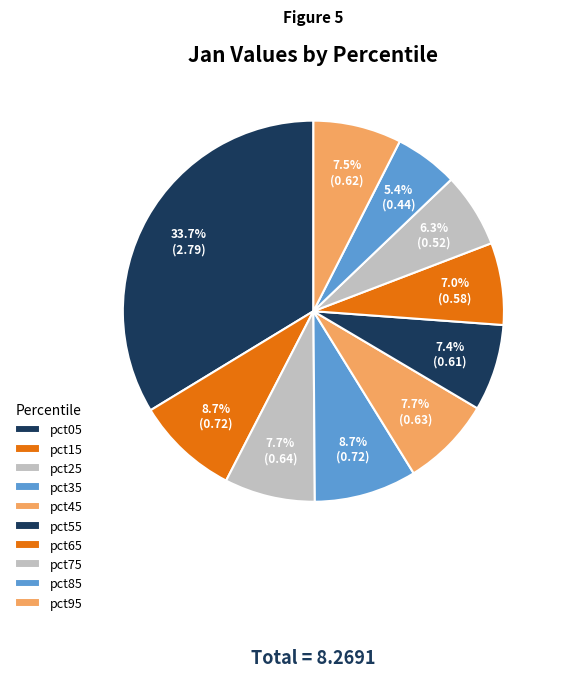

What is the change in value from pct35 to pct95?

-0.1